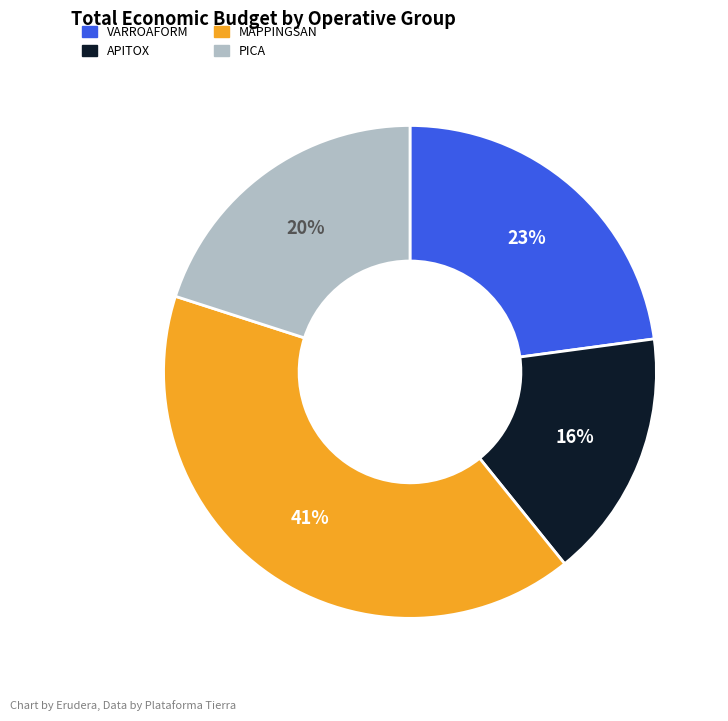

Which has a higher value, MAPPINGSAN or VARROAFORM?

MAPPINGSAN